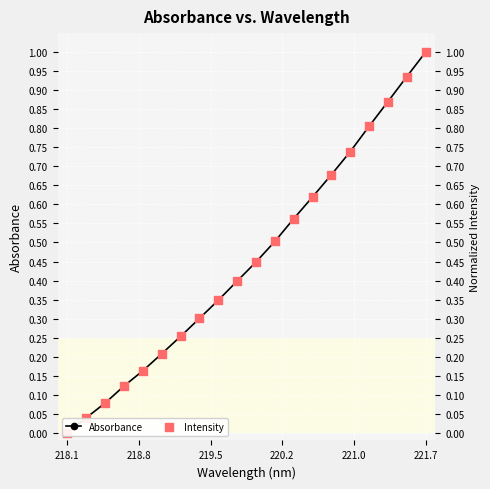

At which category is the sum across all series the highest?

221.7